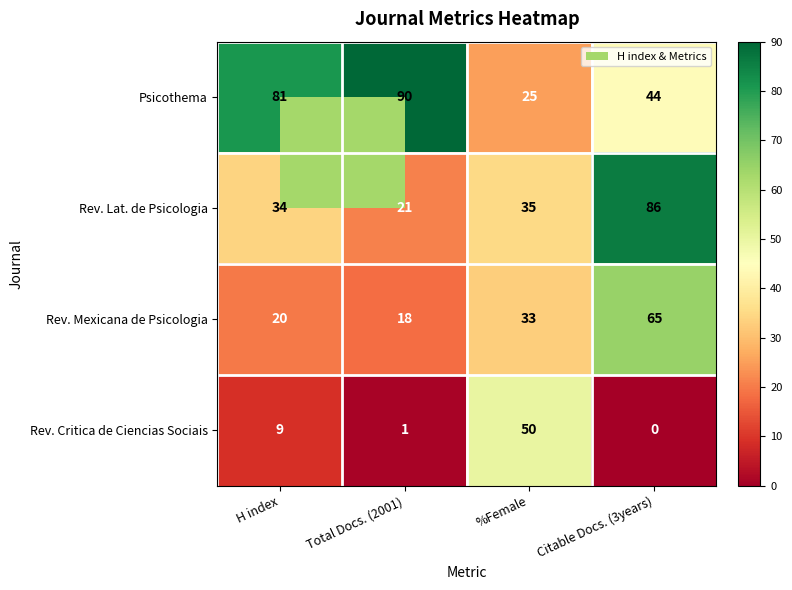

What value does the Rev. Mexicana de Psicologia series have at %Female, to the nearest 10?

30